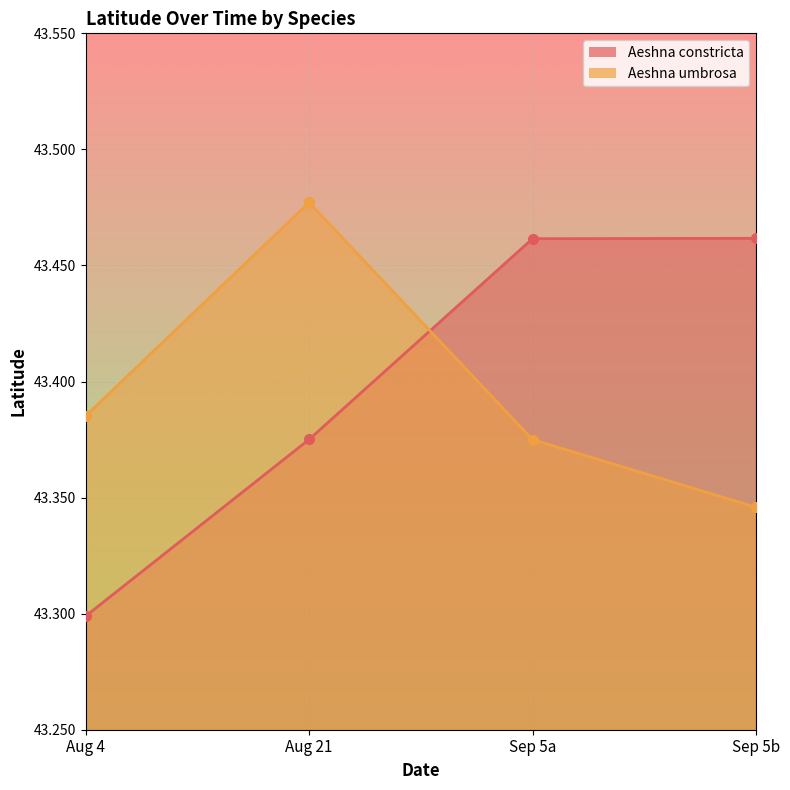

Rank the categories by Aeshna constricta value from highest to lowest.

Sep 5b, Sep 5a, Aug 21, Aug 4